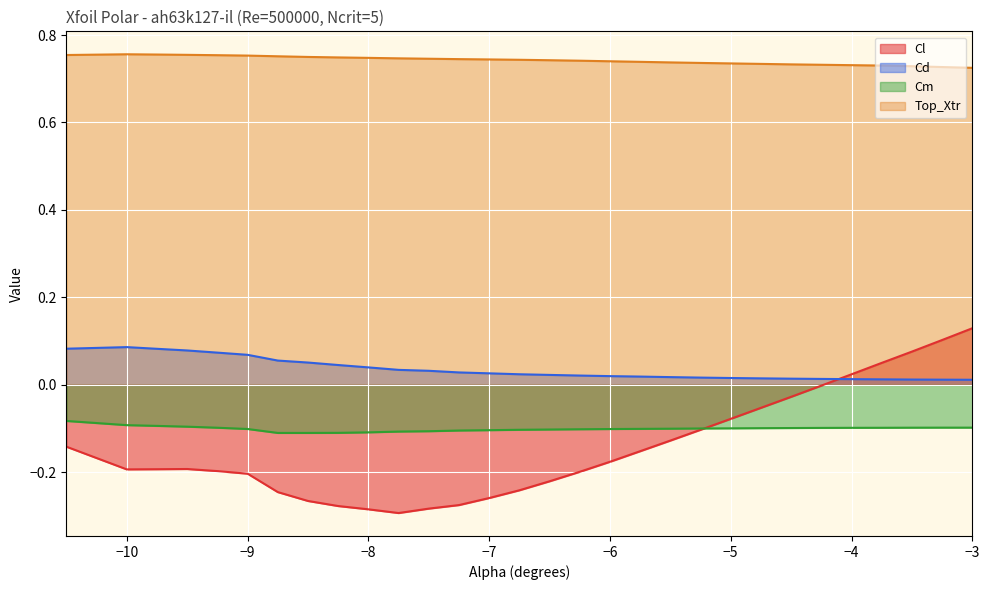

Which has a higher value, -4.75 or -6.5?

-4.75